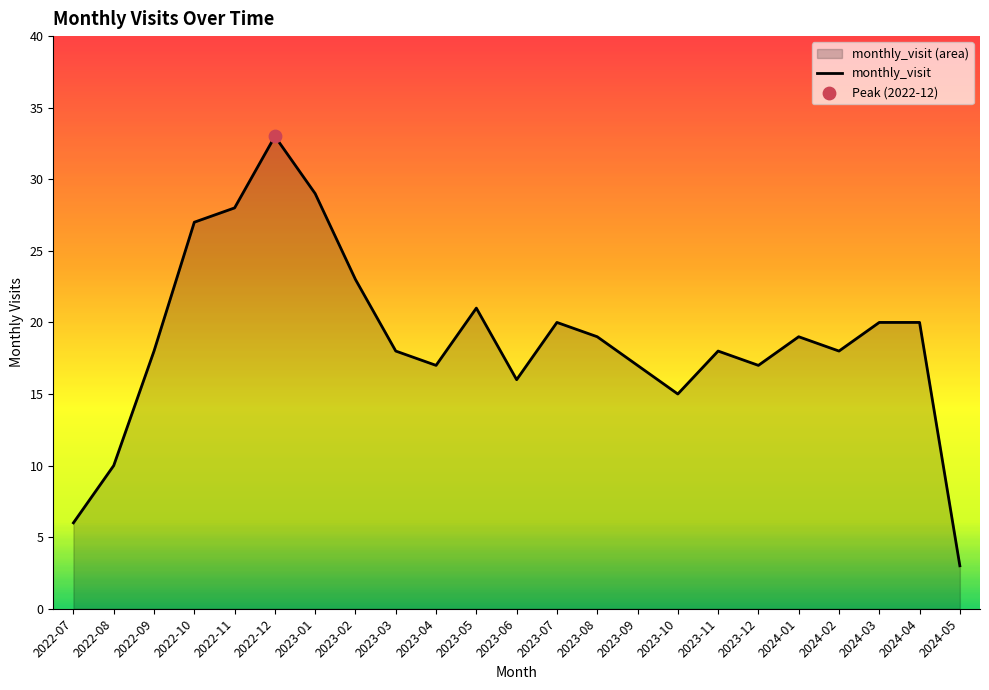

Approximately how many times larger is the value at 2023-12 compared to 2023-02?

0.7